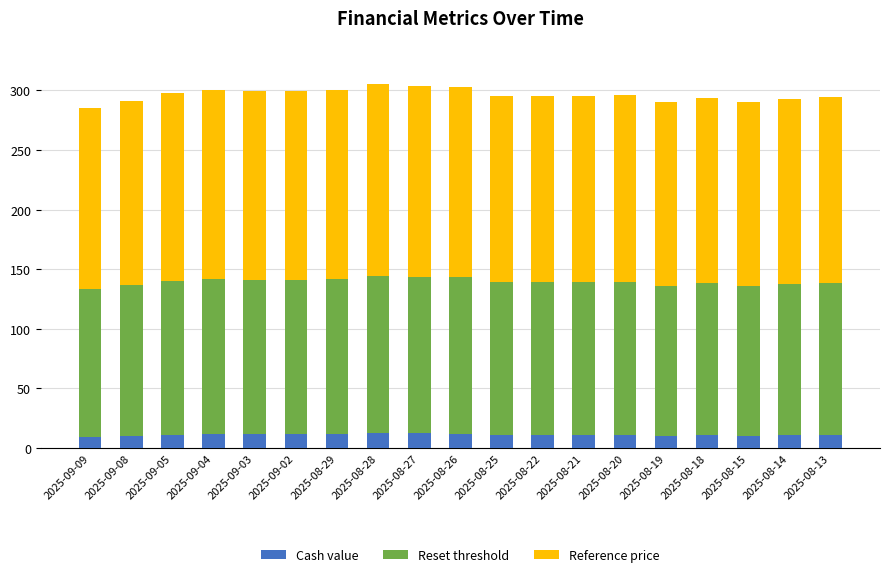

What is the total value across all series at 2025-09-02?

299.1